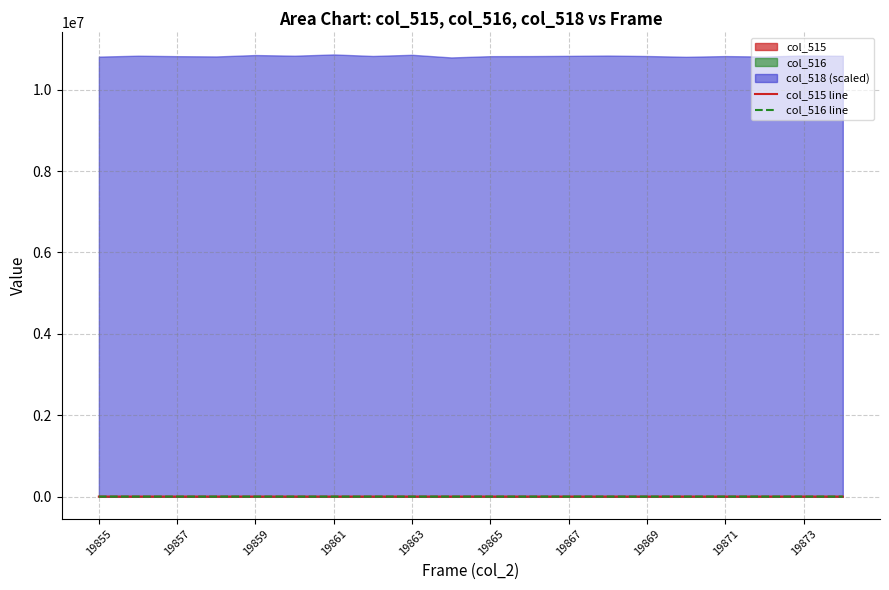

True or false: col_516 line and col_515 line intersect in this chart.

False